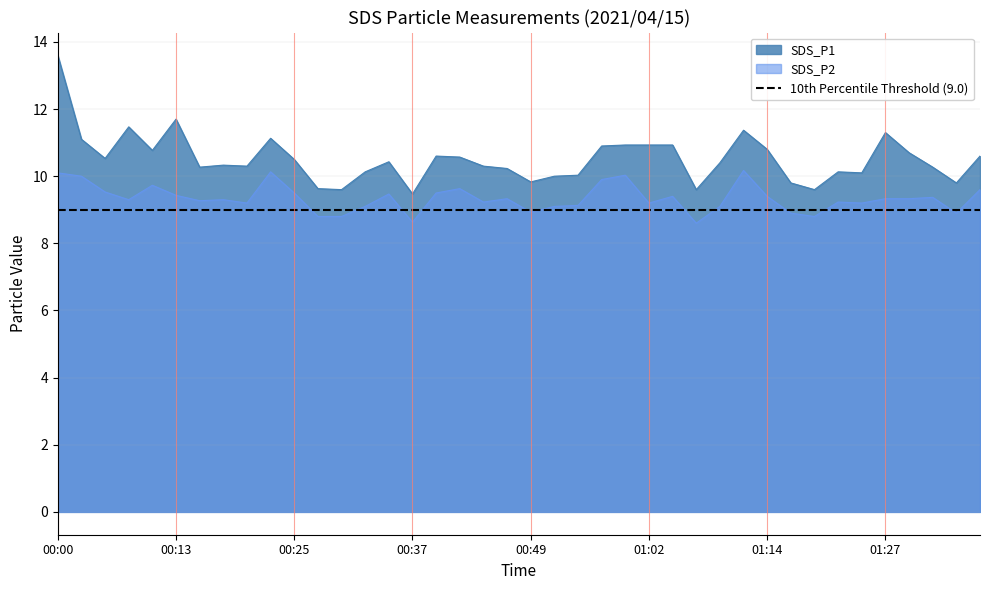

True or false: SDS_P2 has a value of 8.6 at 01:07.

True